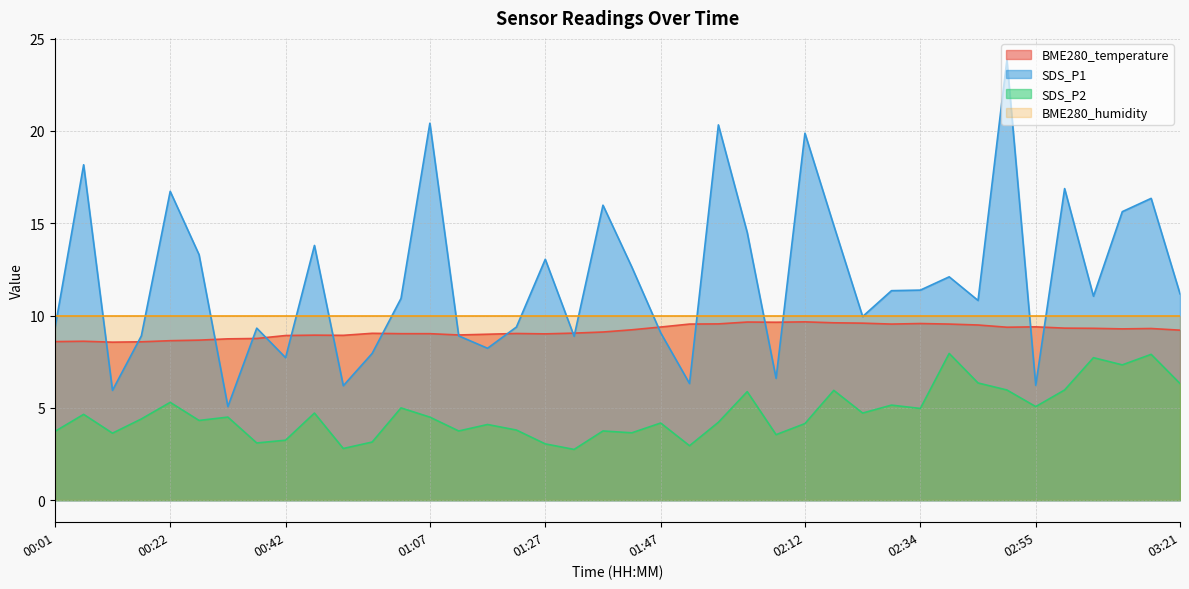

What is the sum of the SDS_P2 values at 02:18 and 01:12?

9.7